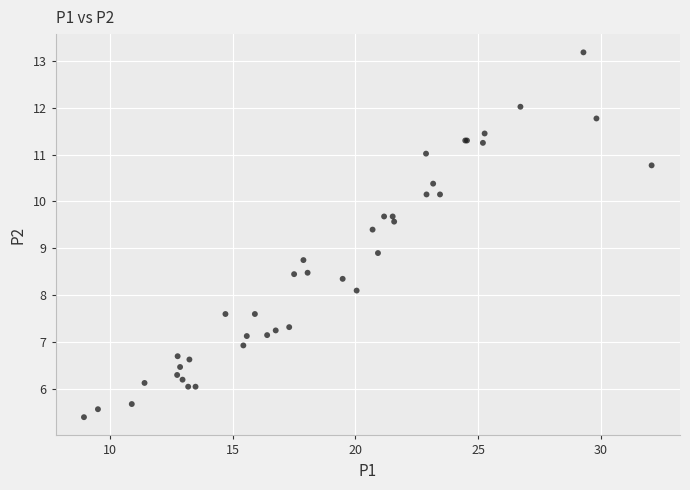

What Y value in the scatter plot is closest to 9?

8.9